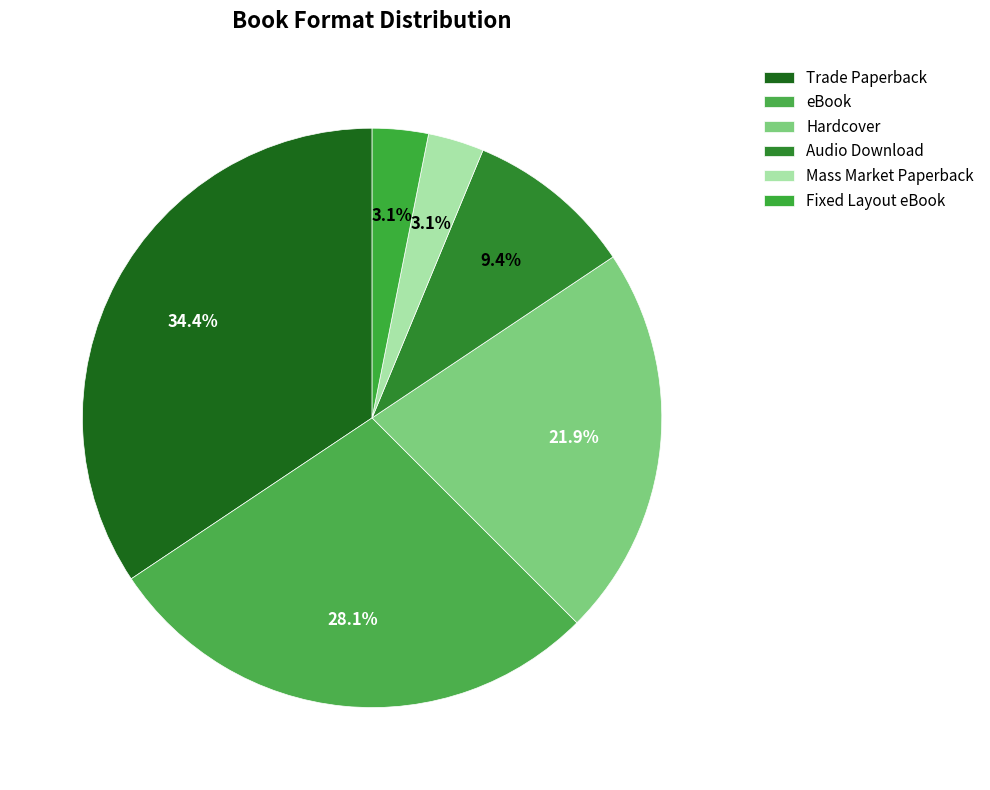

Does Hardcover account for over 50% of the chart?

No